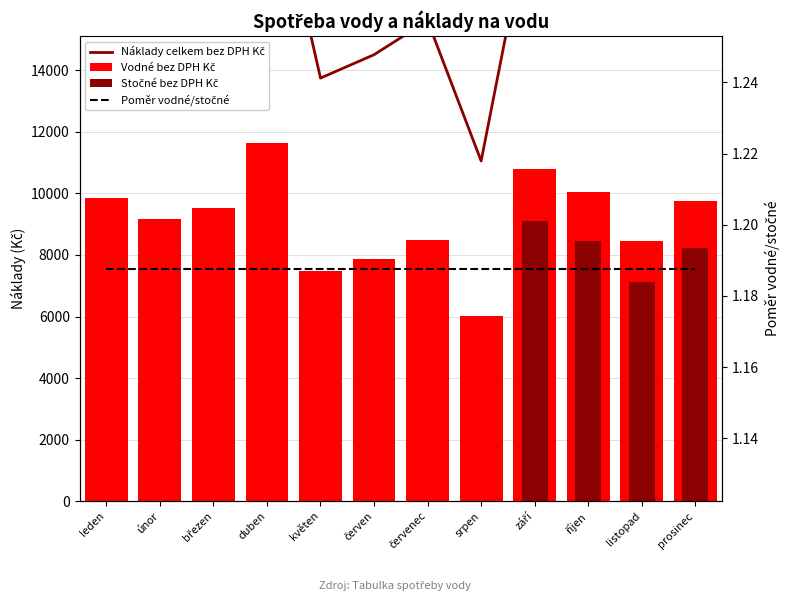

Which series changed the most between březen and říjen?

Vodné bez DPH Kč